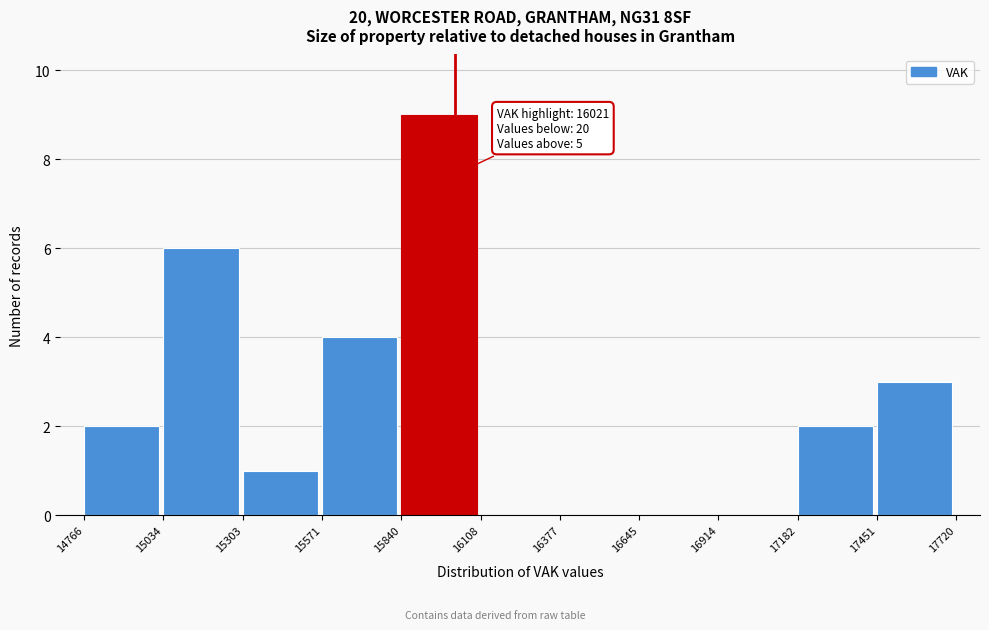

Which range on the x-axis has the tallest bar?

15840 to 16108